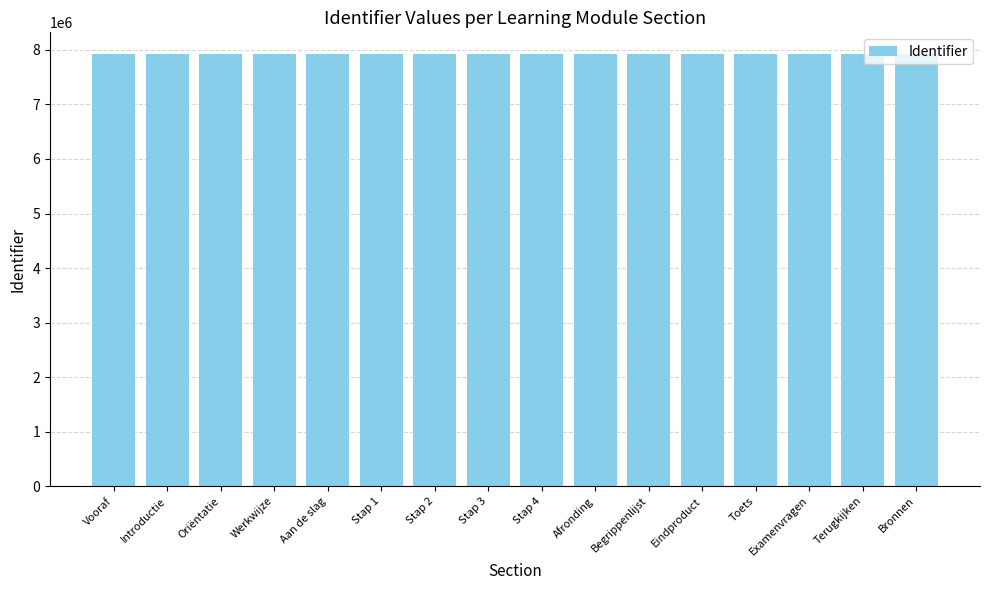

What is the minimum value shown in the chart?

7926513